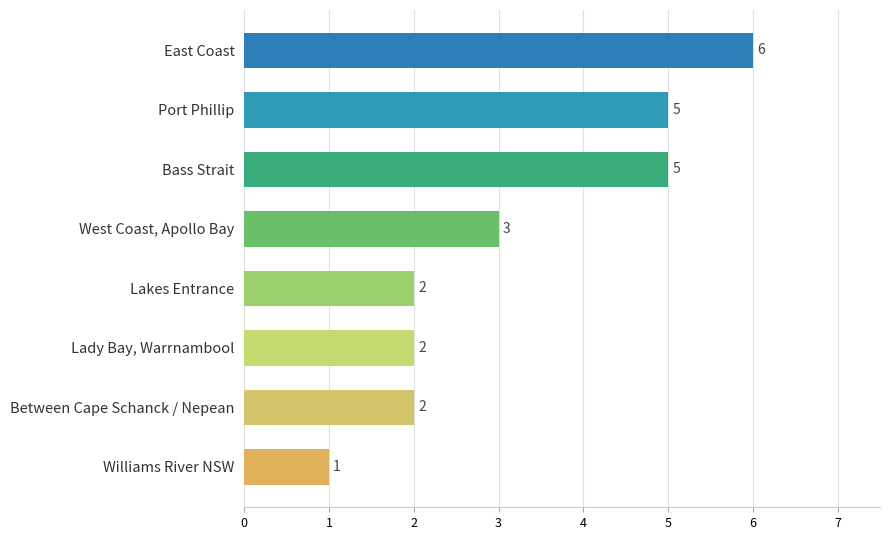

Where is the data nearest to the value 3?

West Coast, Apollo Bay